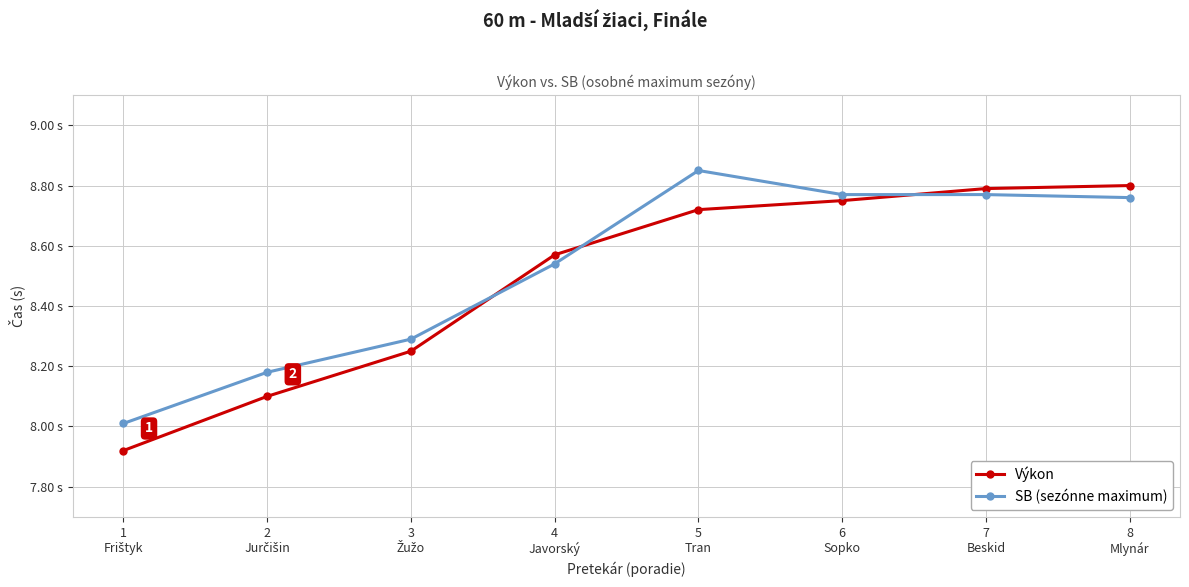

What is the difference between the Výkon values at 5
Tran and 8
Mlynár?

0.1